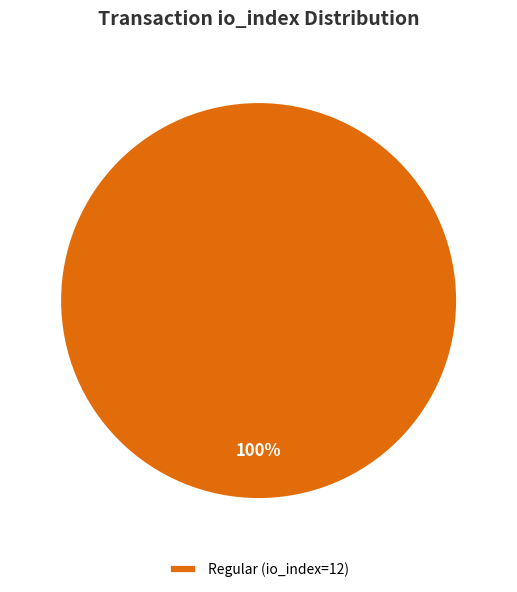

True or false: Regular (io_index=12) accounts for 100% of the total.

True